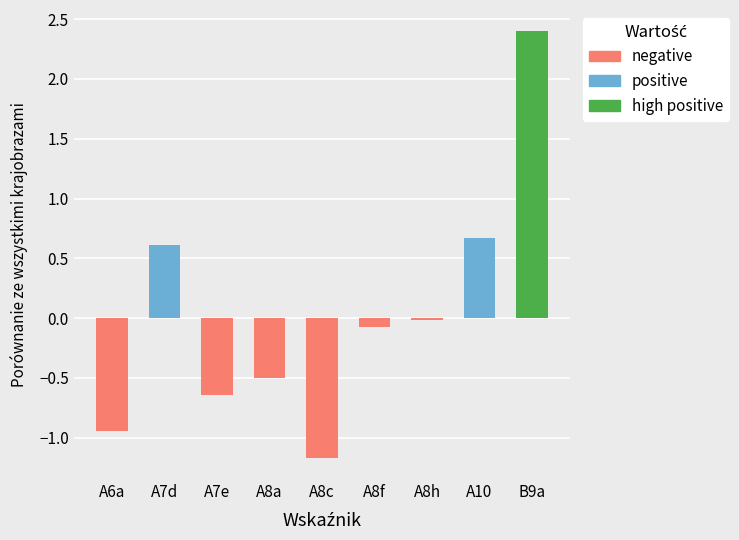

Where does the data first go above 0?

A7d